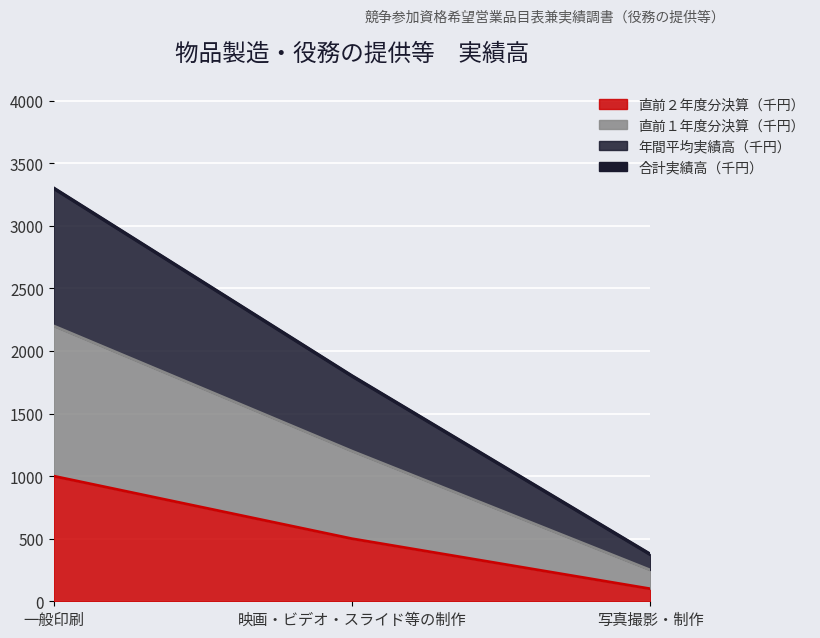

Reading left to right, transcribe all the data shown in this chart.

一般印刷=3300	映画・ビデオ・スライド等の制作=1800	写真撮影・制作=375